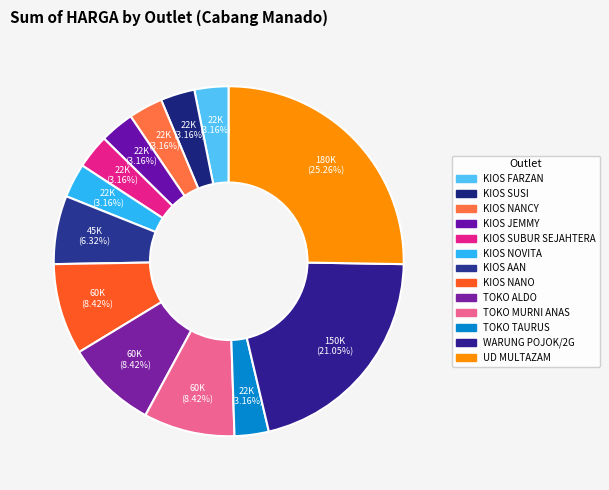

To the nearest percent, what is the combined percentage of TOKO MURNI ANAS and KIOS SUBUR SEJAHTERA?

12%